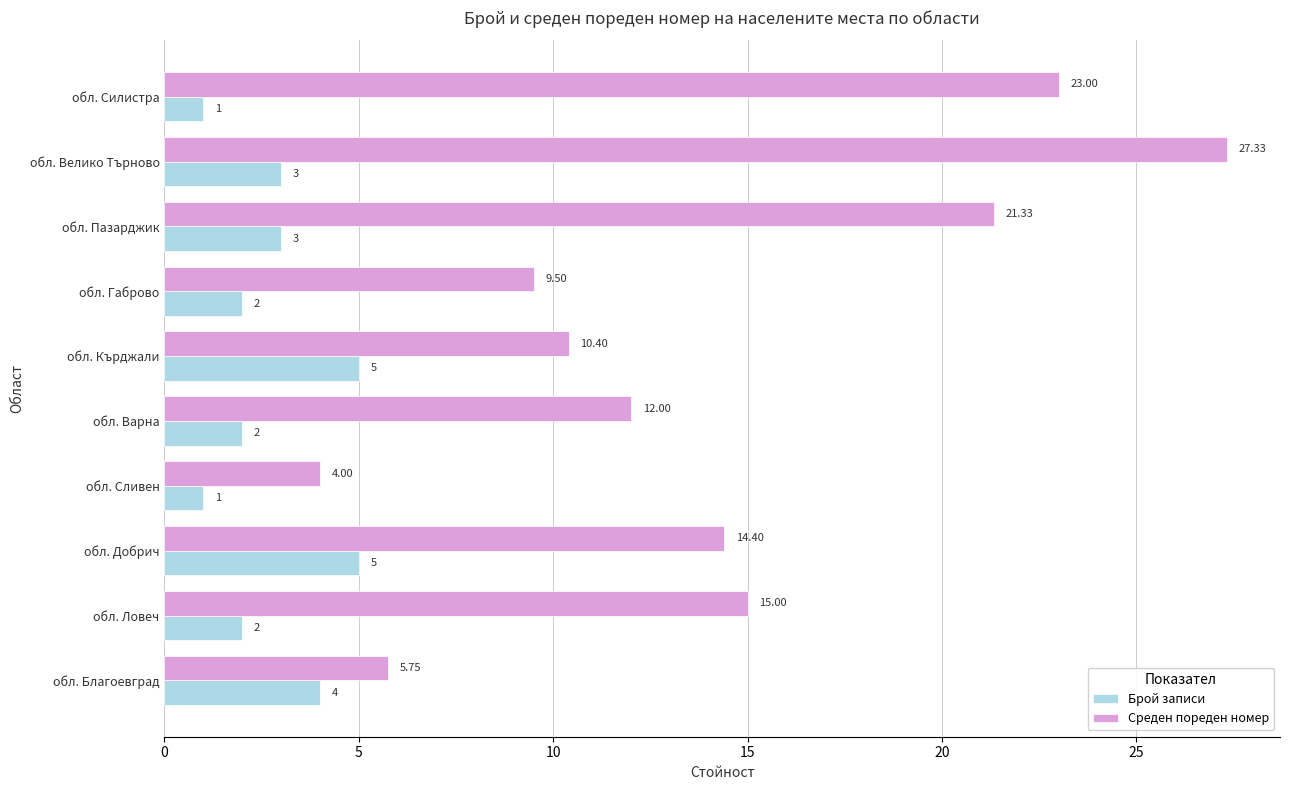

At how many categories does at least one series exceed 8?

8